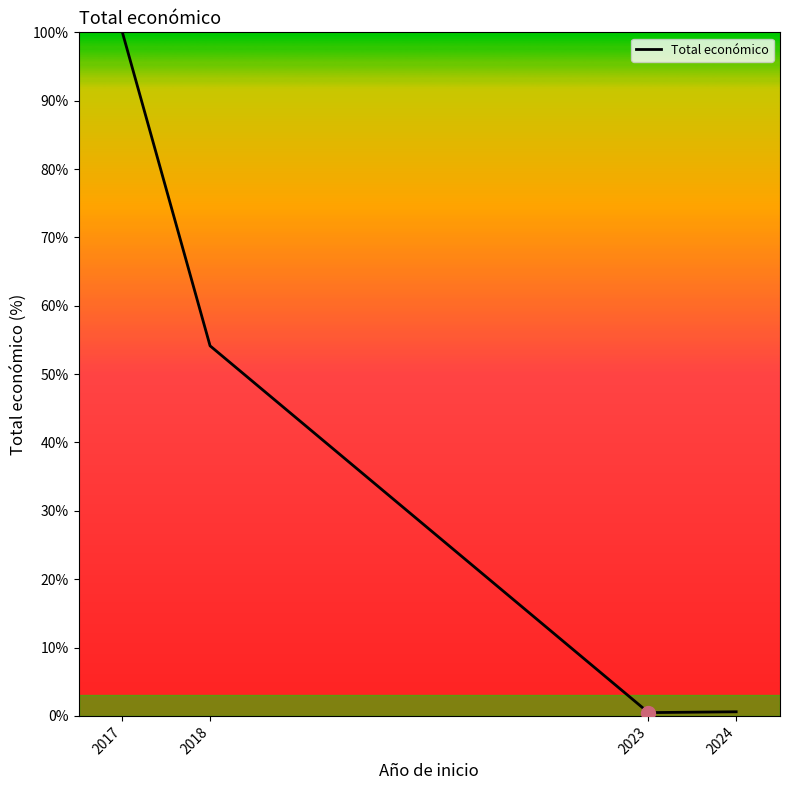

True or false: the data has more than 0 interior local peaks.

False